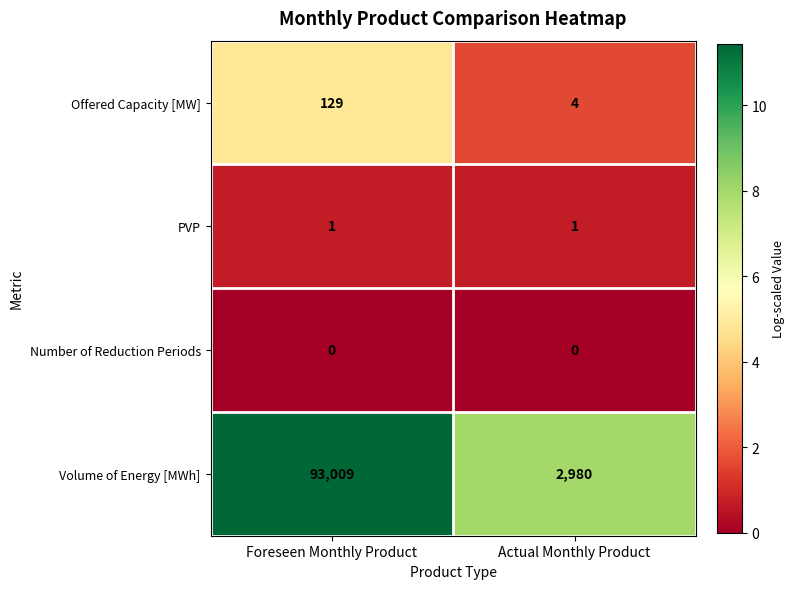

At Actual Monthly Product, list the series in order from largest to smallest.

Volume of Energy [MWh], Offered Capacity [MW], PVP, Number of Reduction Periods